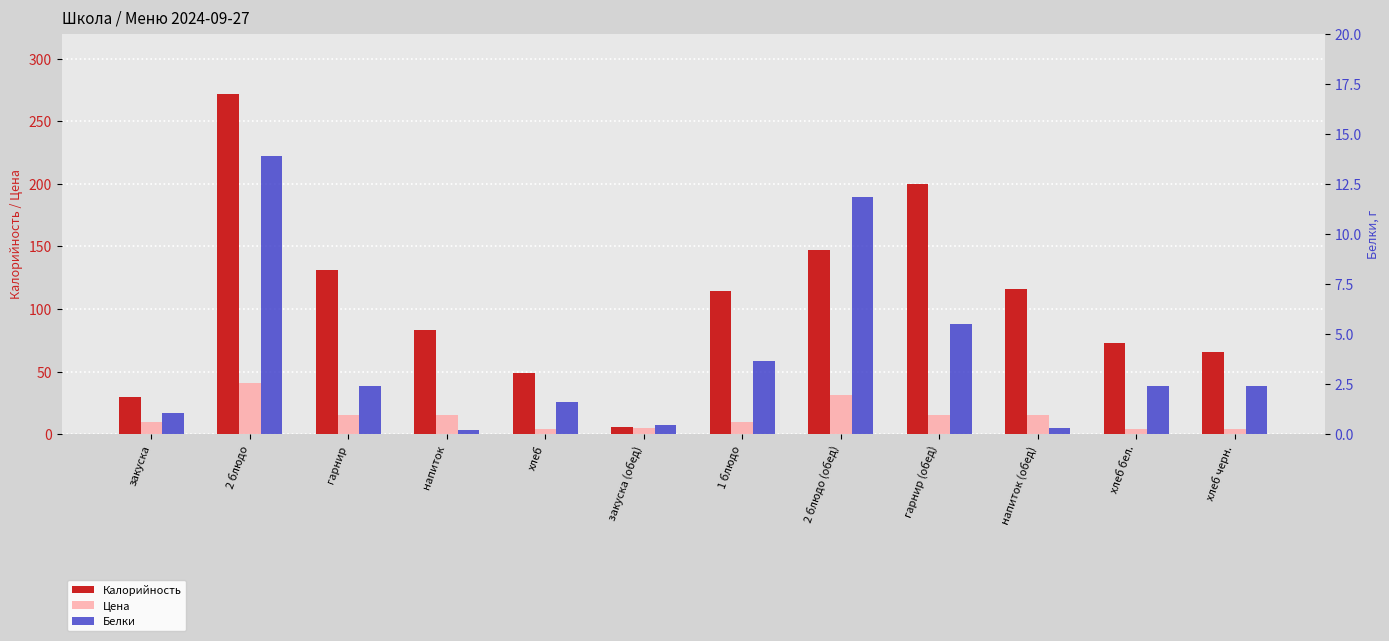

What is the label of the 1st bar from the left?

закуска